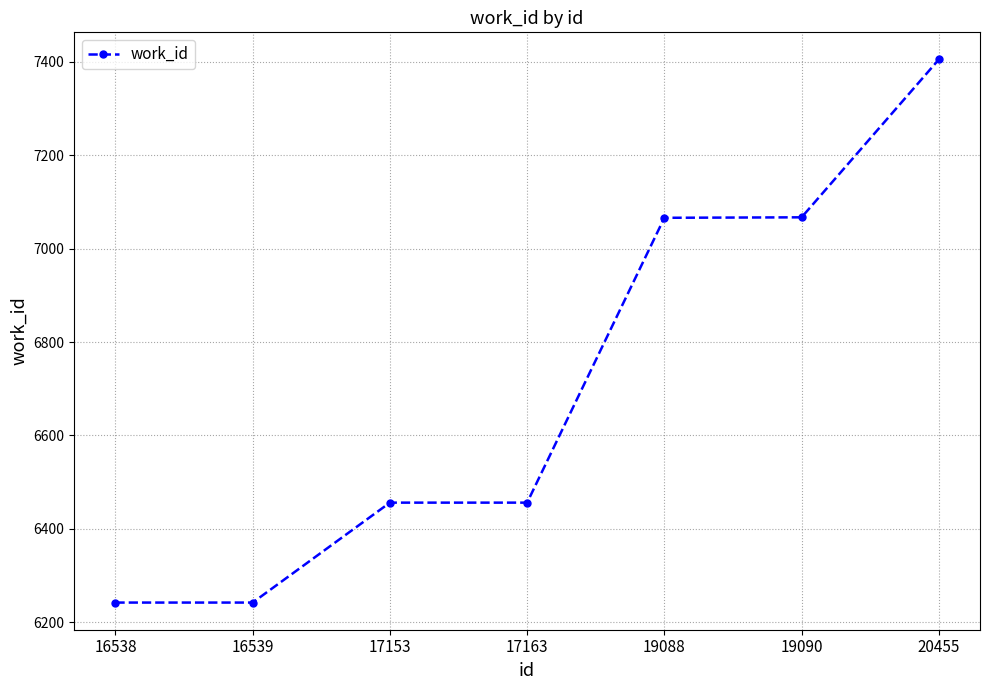

What is the ratio of the value at 20455 to the value at 16538?

1.2